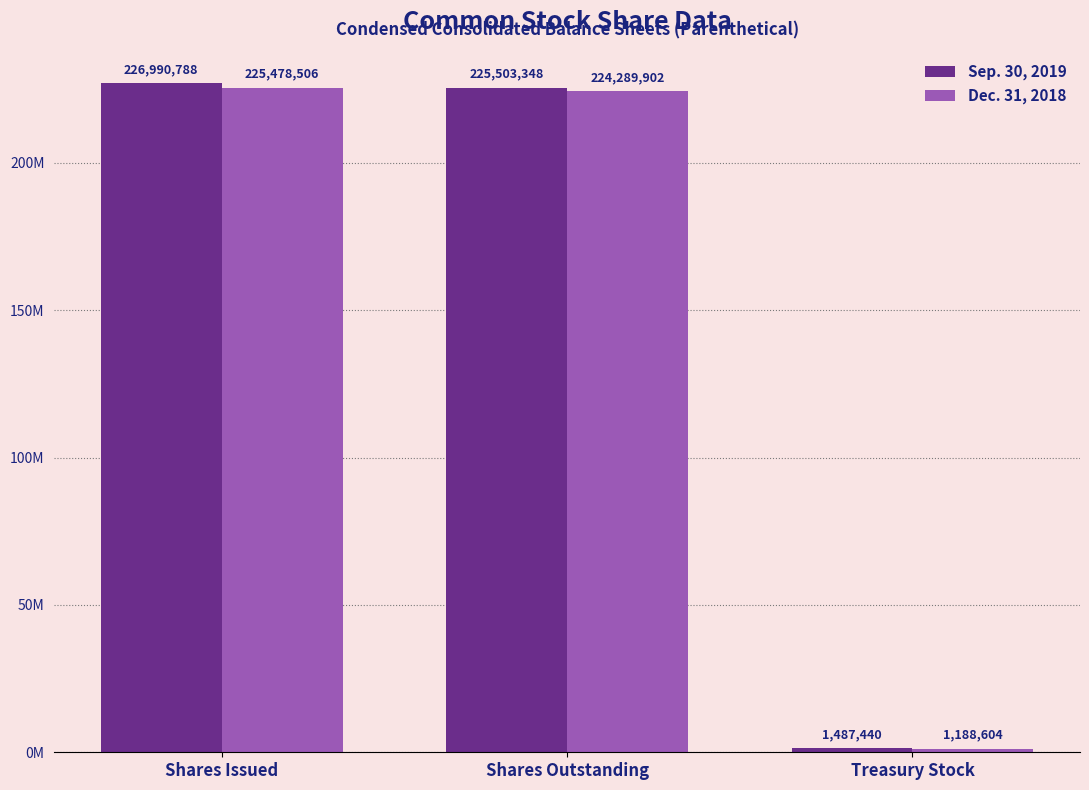

Which series has the largest range (max minus min)?

Sep. 30, 2019